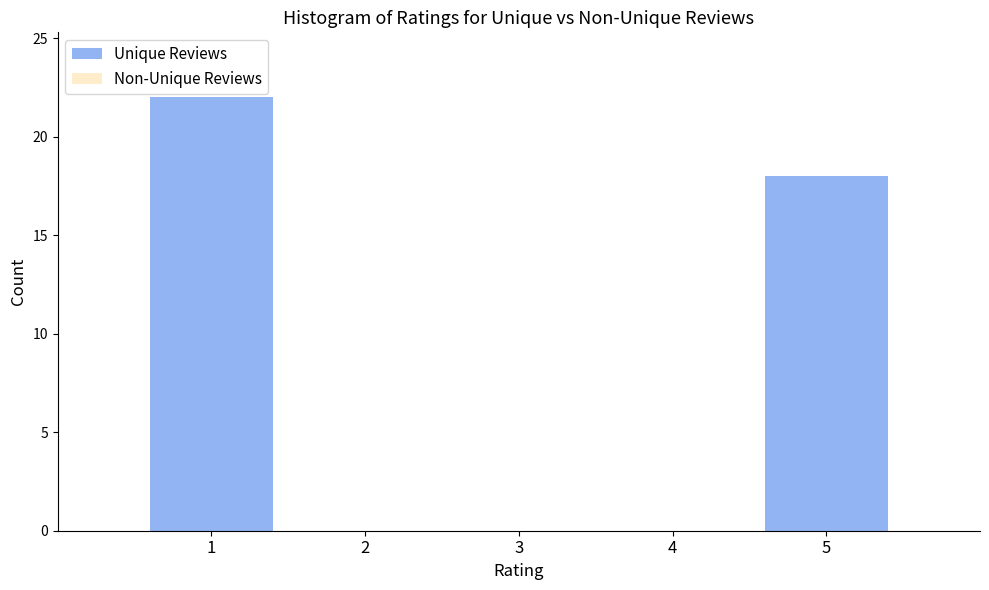

Reading right to left, what are all the values shown in this chart?

5=18	4=0	3=0	2=0	1=22